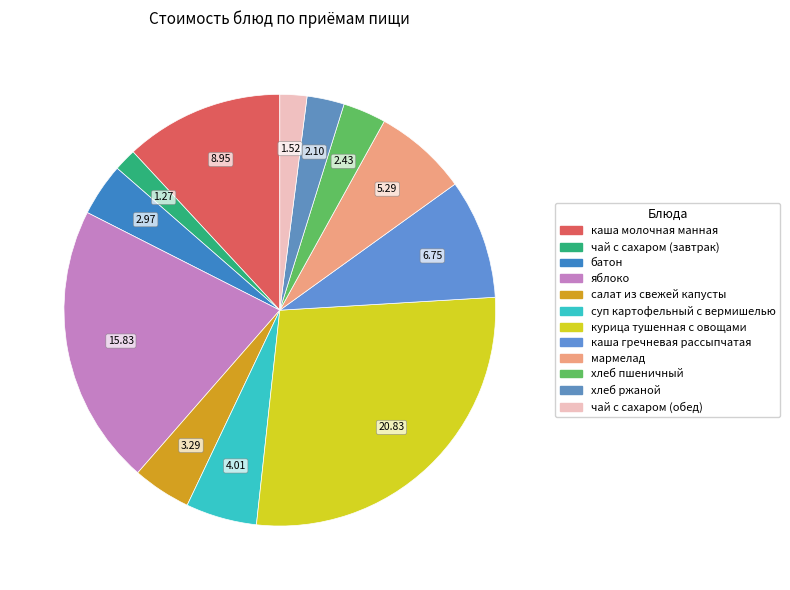

What percentage is the суп картофельный с вермишелью slice, to the nearest percent?

5%